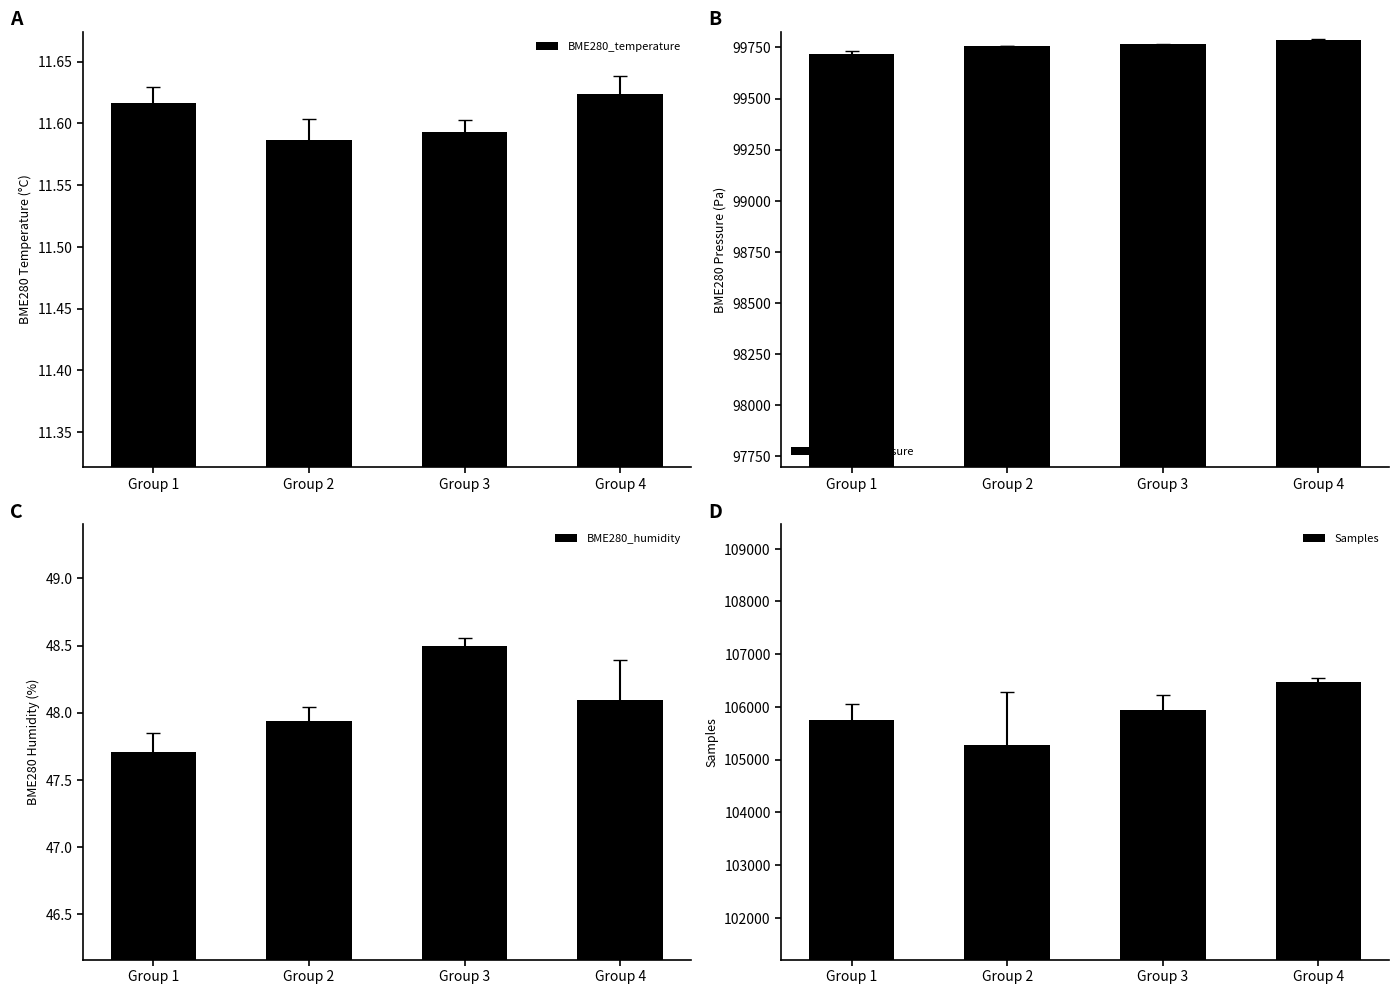

What is the total value across all series at Group 4?

206312.7